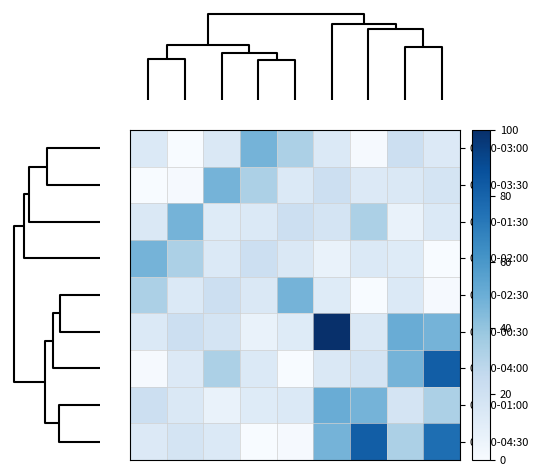

Count the number of categories in the chart.

9